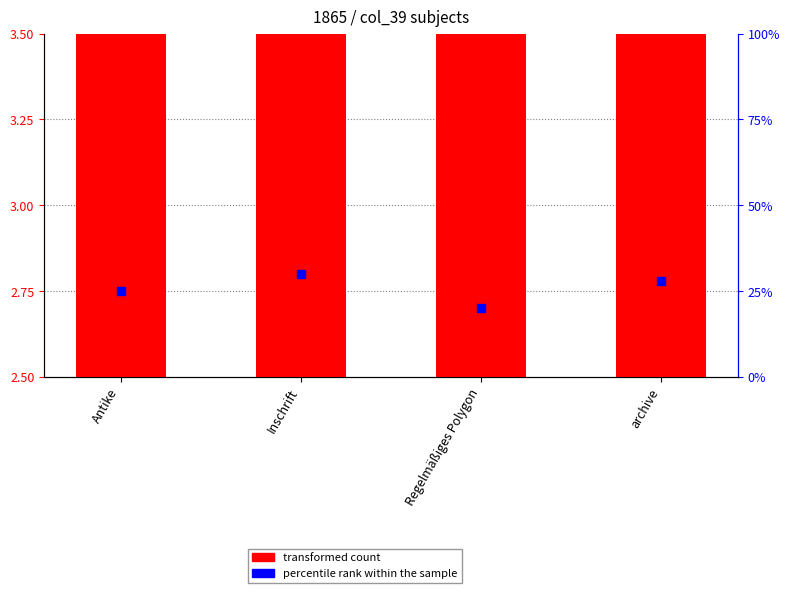

At which category is the sum across all series the highest?

Inschrift